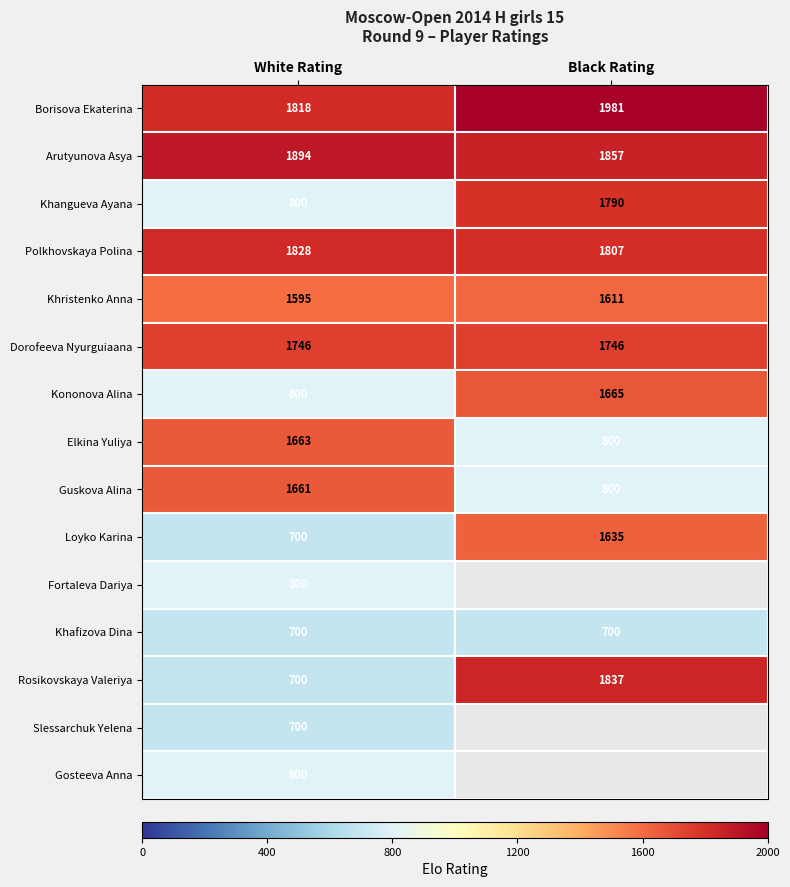

At which label does Khangueva Ayana reach its minimum?

White Rating